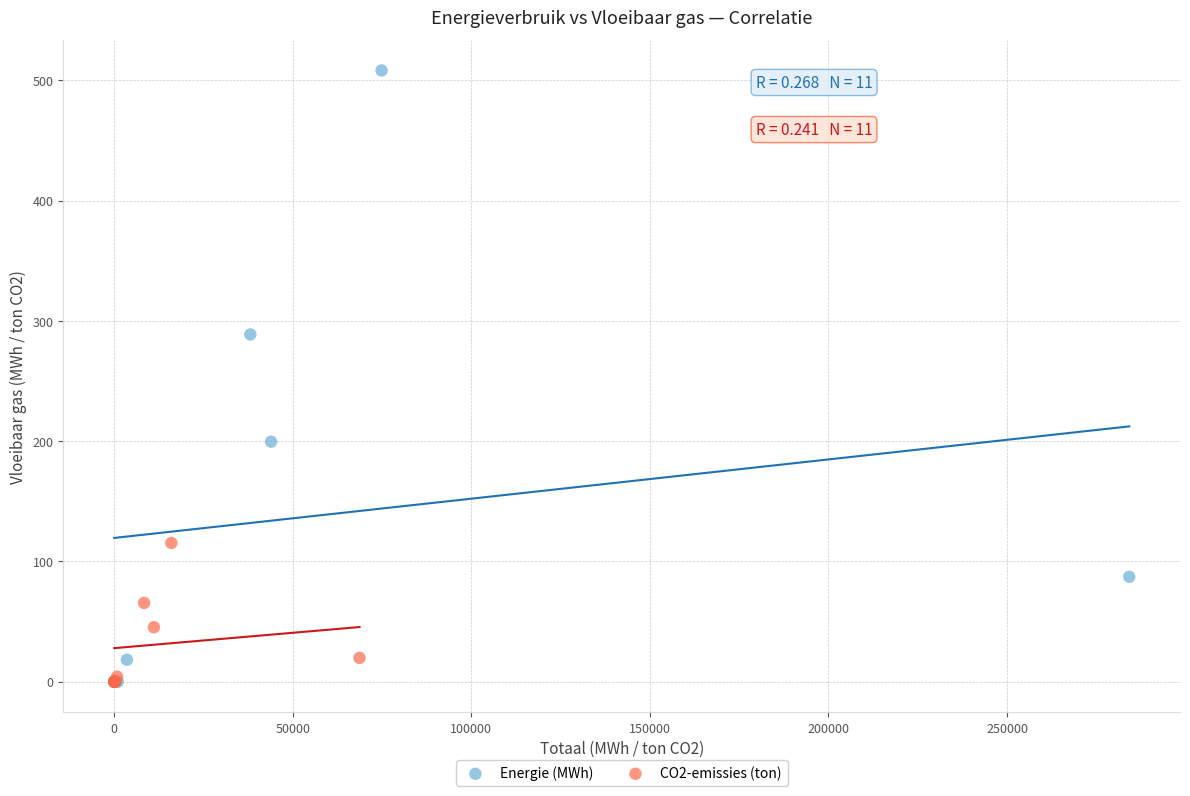

Which series reaches the maximum Y coordinate?

Energie (MWh)